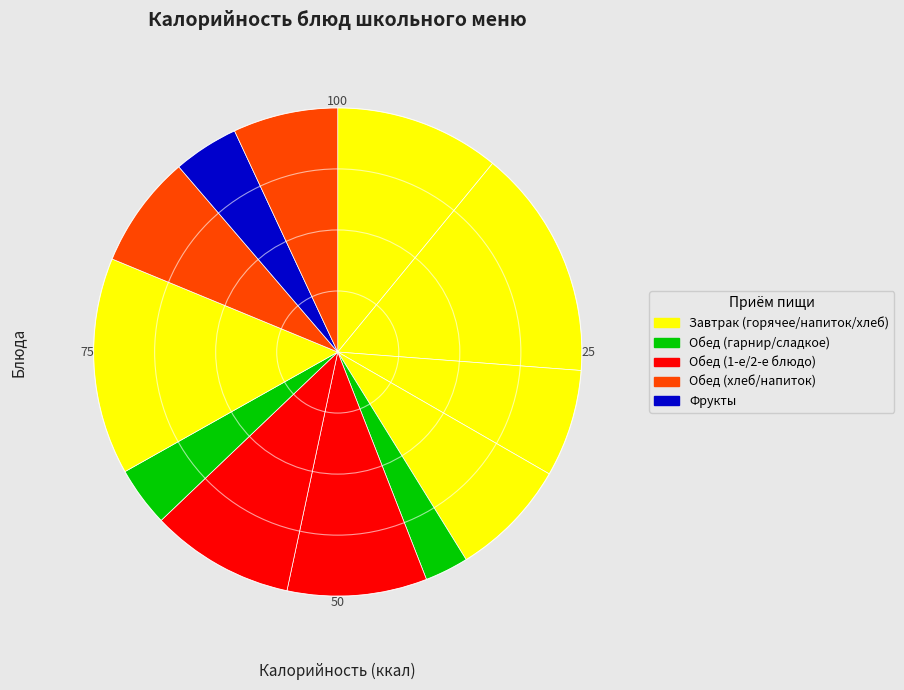

How many slices are in this pie chart?

12